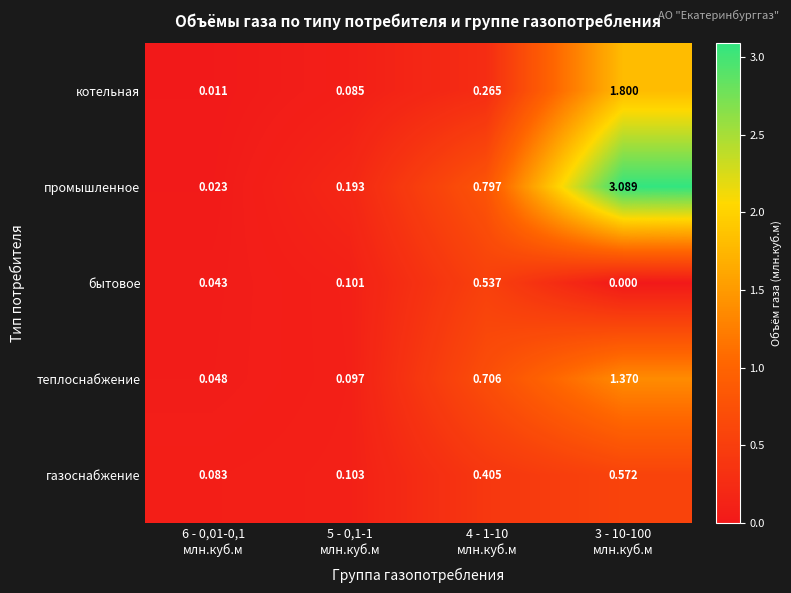

Which series has the largest range (max minus min)?

промышленное